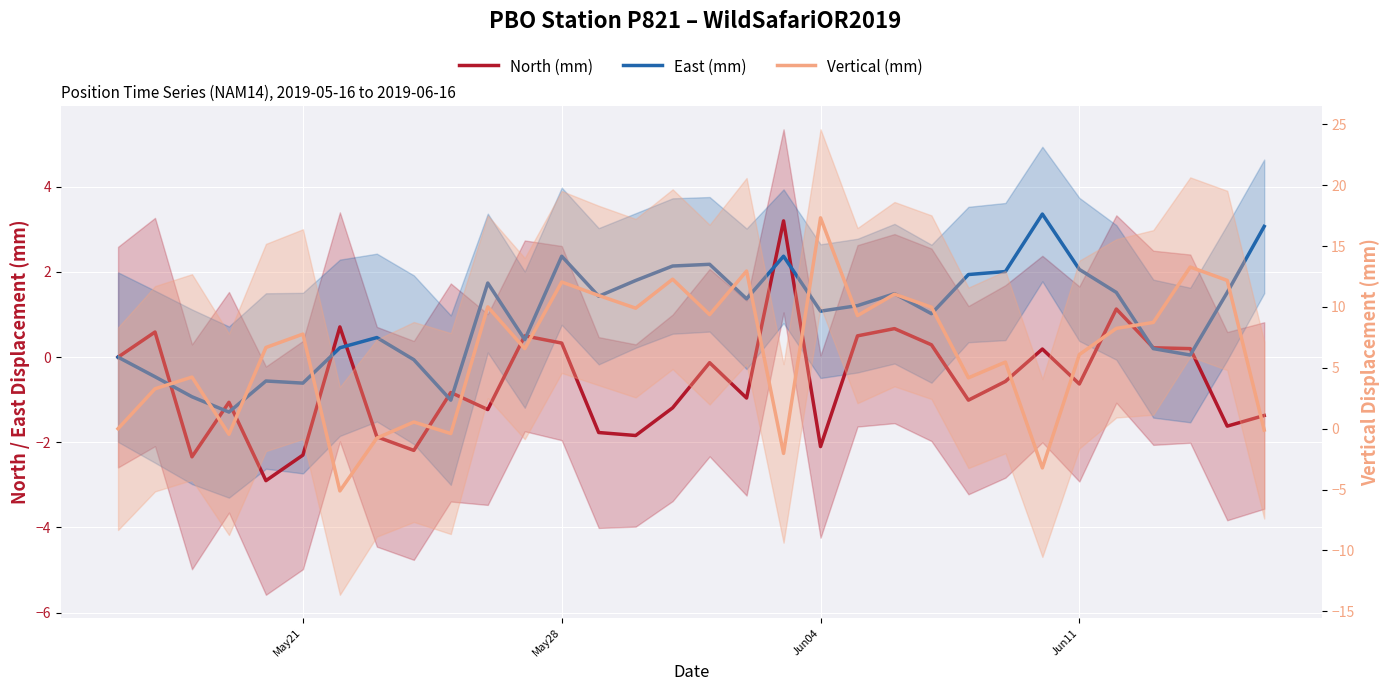

True or false: East (mm) has more than 0 points higher than both neighbors.

True